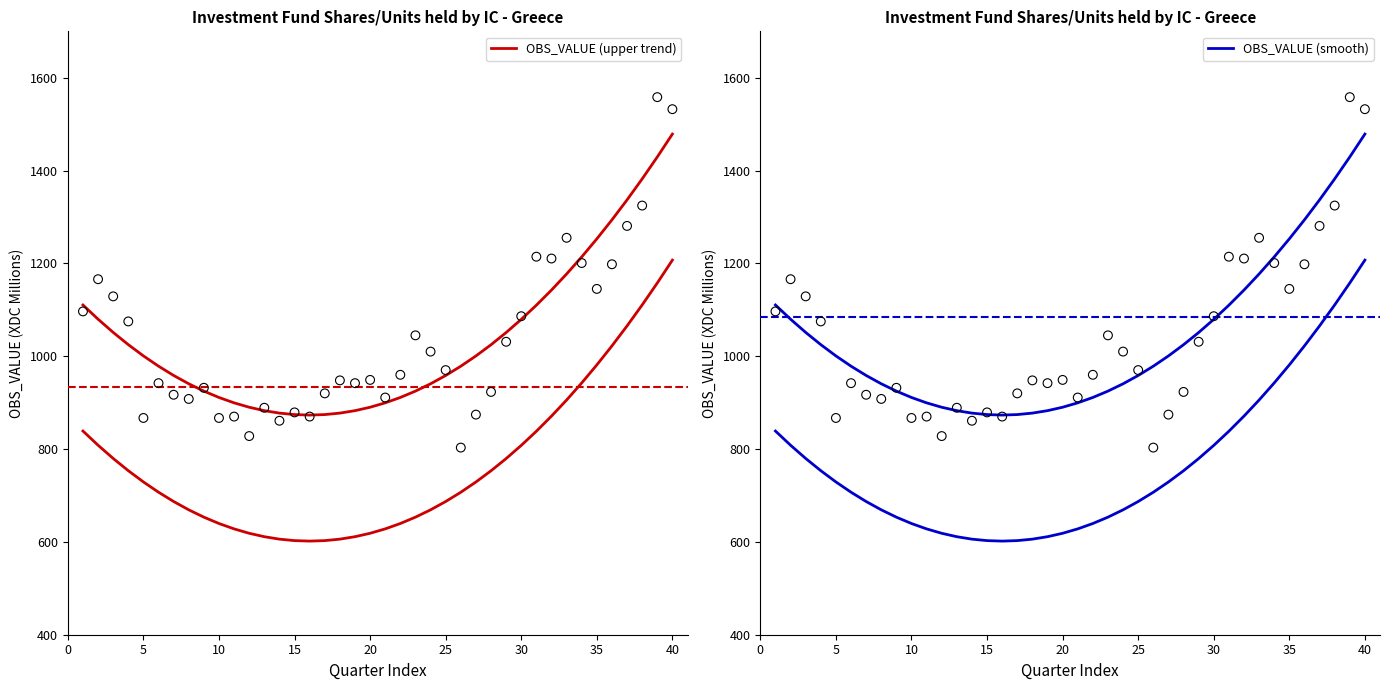

What are all the series names shown in the legend?

OBS_VALUE (upper trend), OBS_VALUE (smooth)